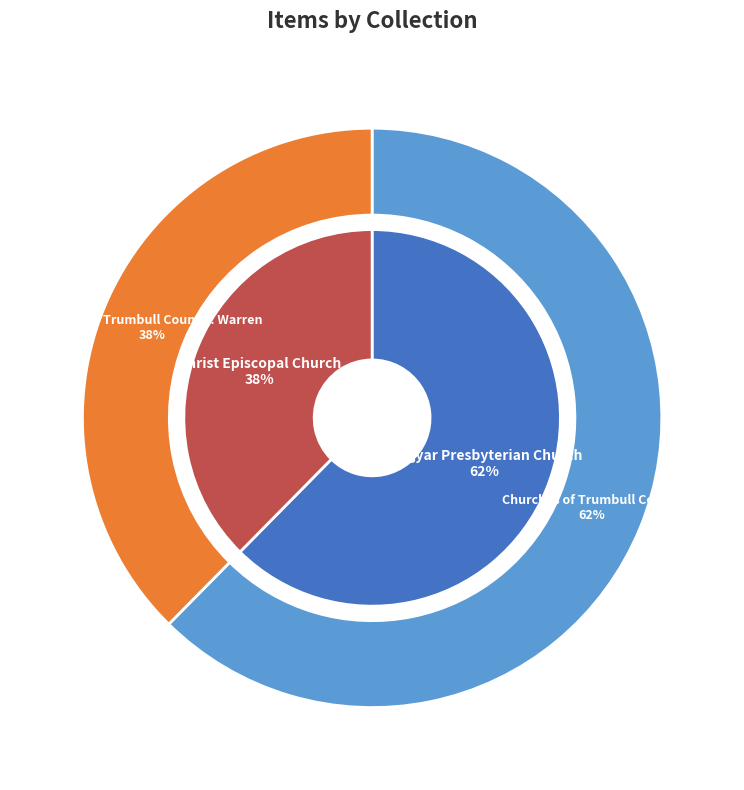

Approximately how many times larger is the value at Magyar Presbyterian Church compared to Christ Episcopal Church?

1.7